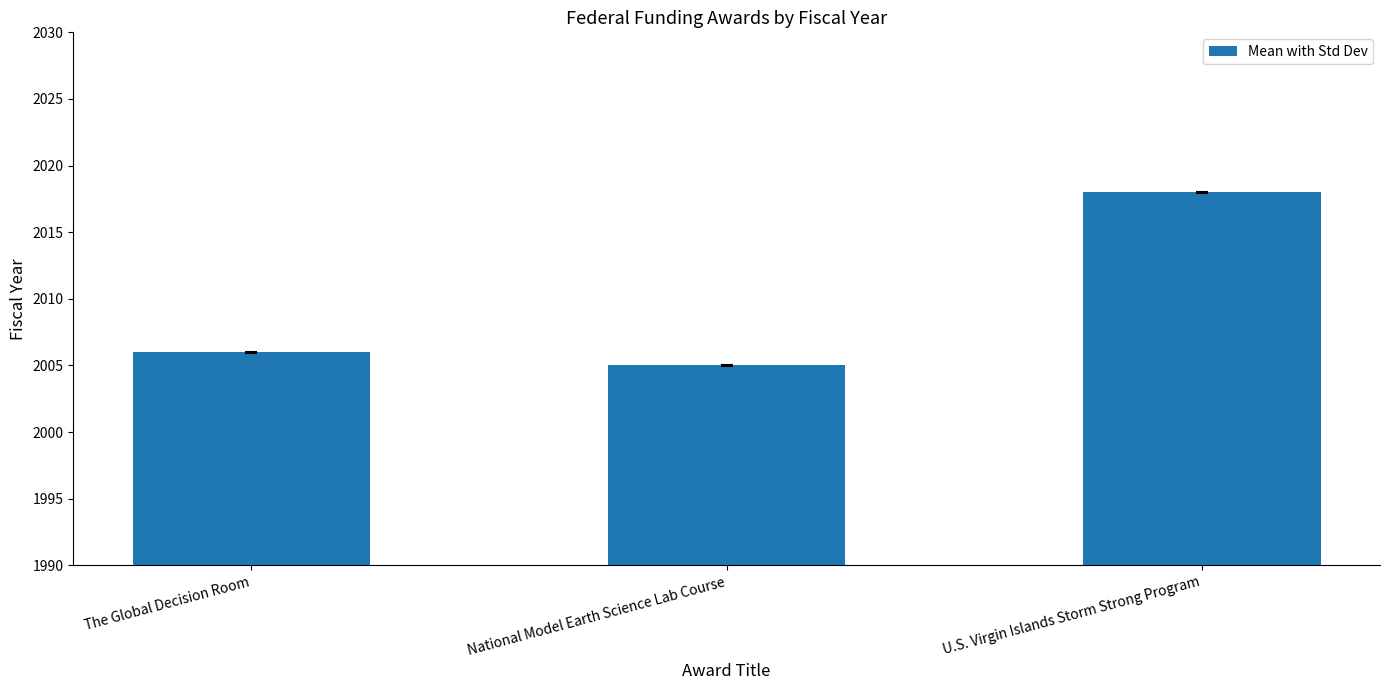

Reading right to left, what are all the values shown in this chart?

2018	2005	2006